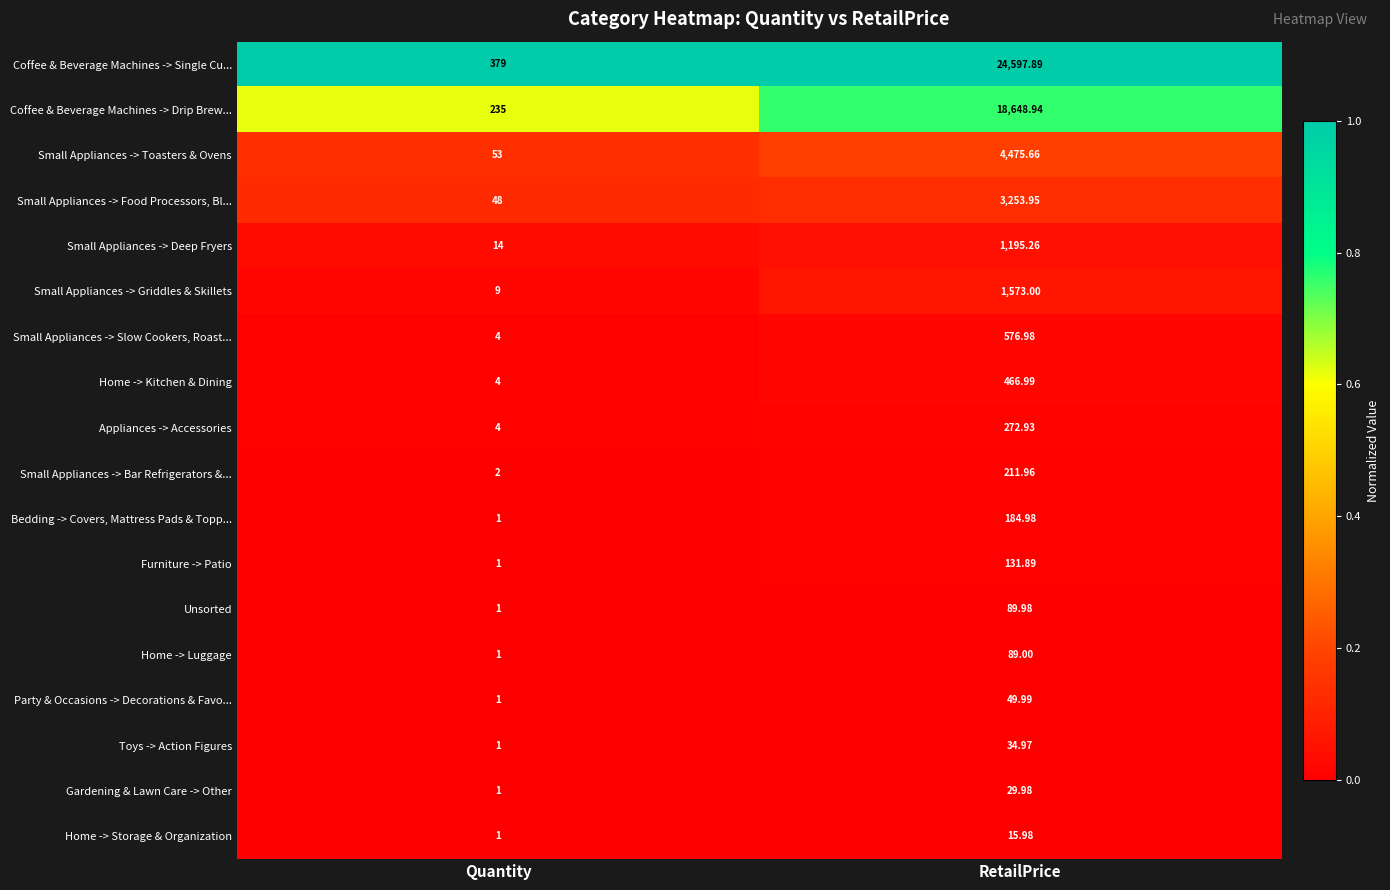

Which series has the largest total across all categories?

Coffee & Beverage Machines -> Single Cu...